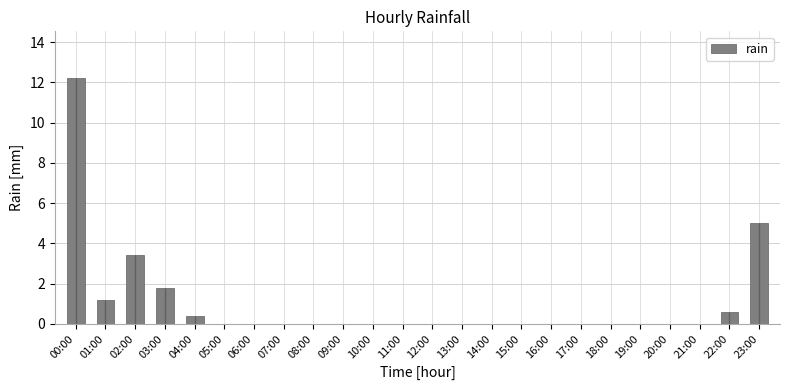

Count the number of data series in this chart.

1